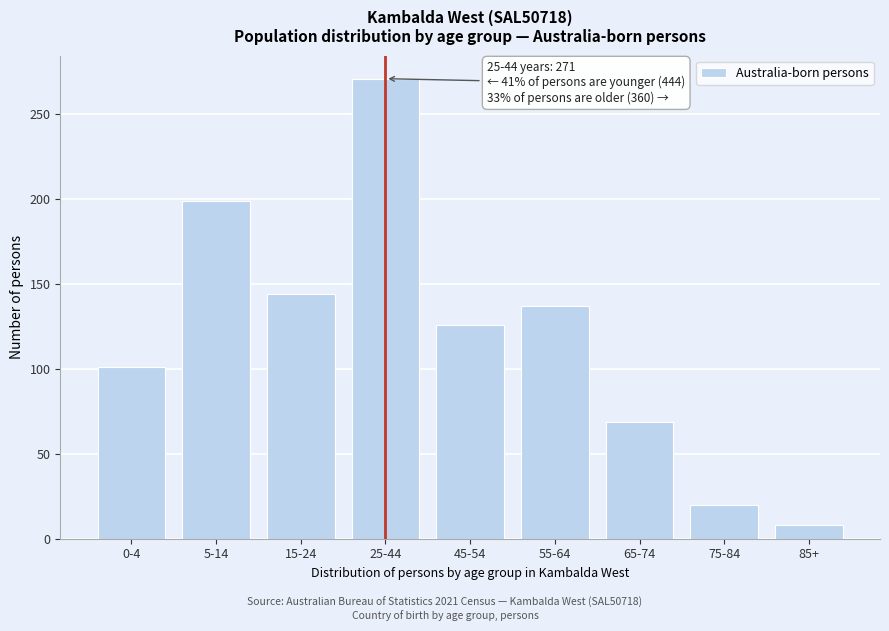

Reading left to right, what are all the values shown in this chart?

101	199	144	271	126	137	69	20	8